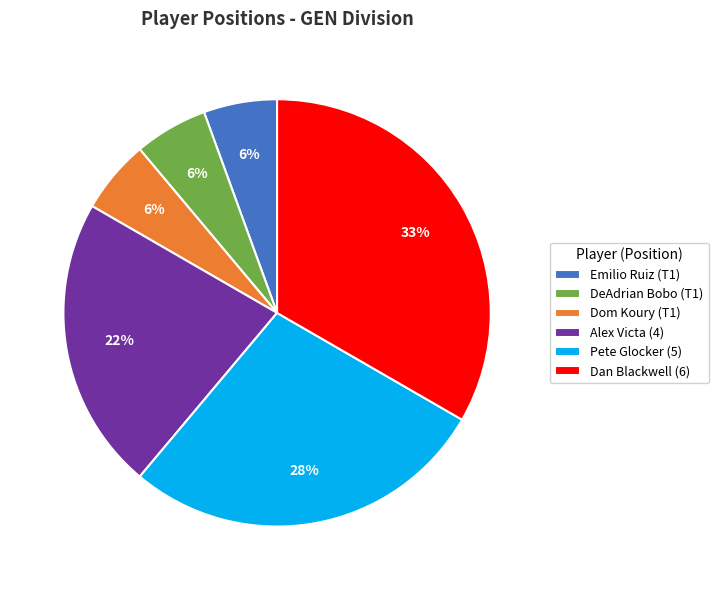

Which slice is the largest?

Dan Blackwell (6)